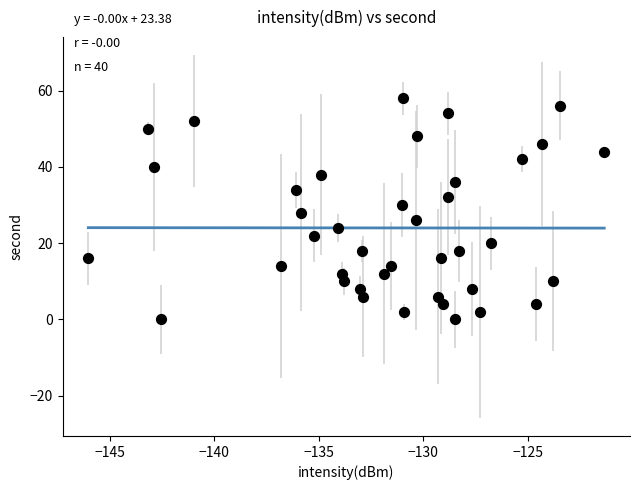

What is the range of Y values (max minus min)?

58